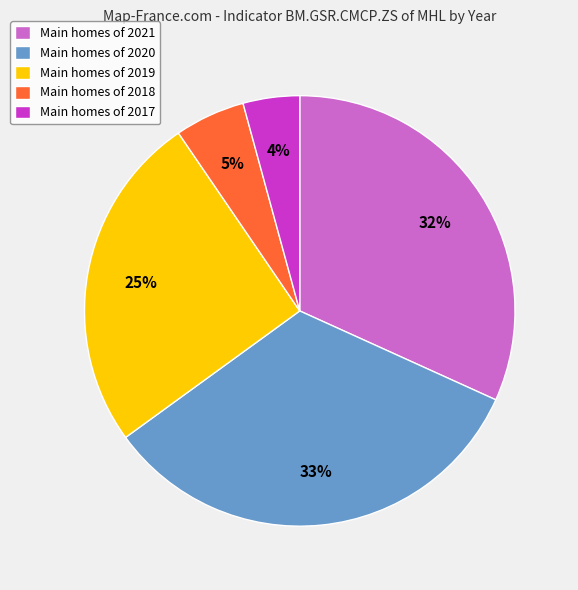

To the nearest percent, what is the average slice percentage?

20%